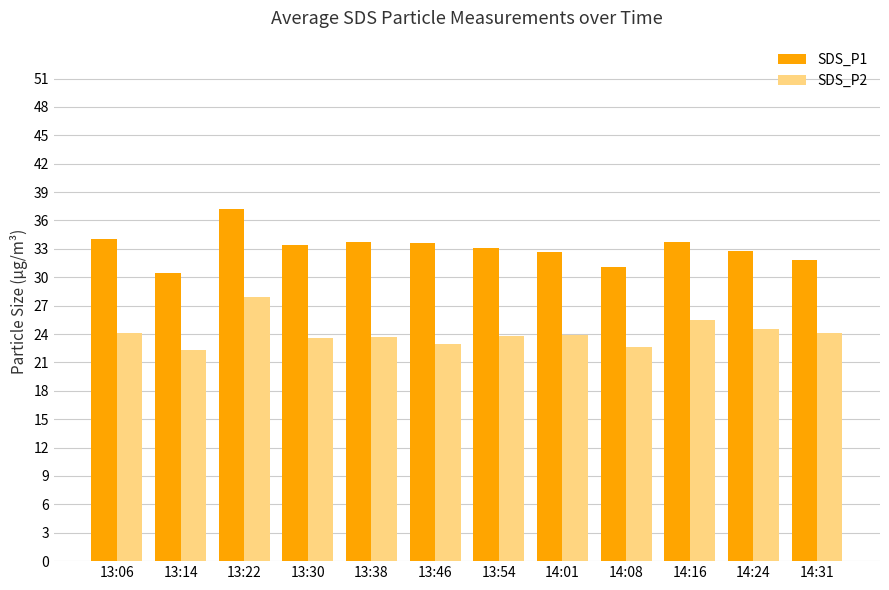

What is the minimum value for SDS_P1?

30.4